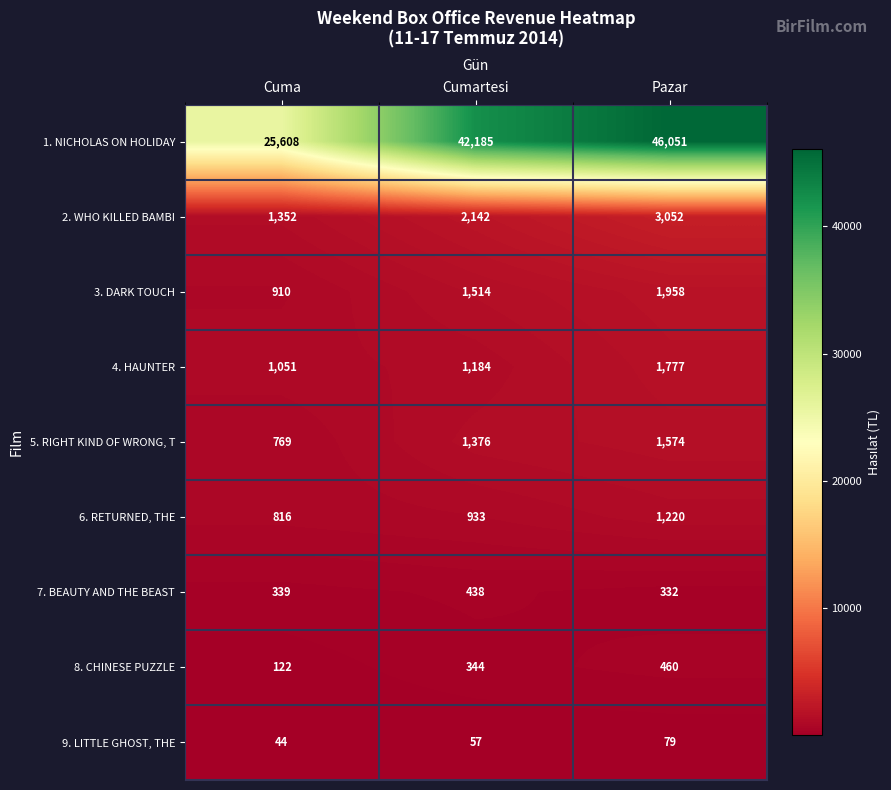

True or false: 2. WHO KILLED BAMBI has a value of 636 at Cumartesi.

False